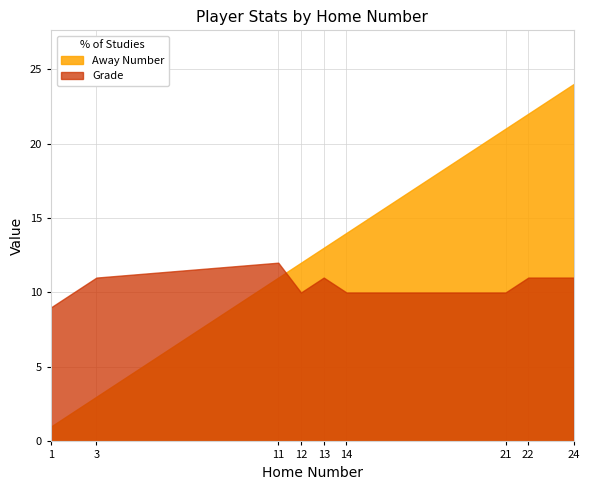

Which series has the largest total across all categories?

Away Number